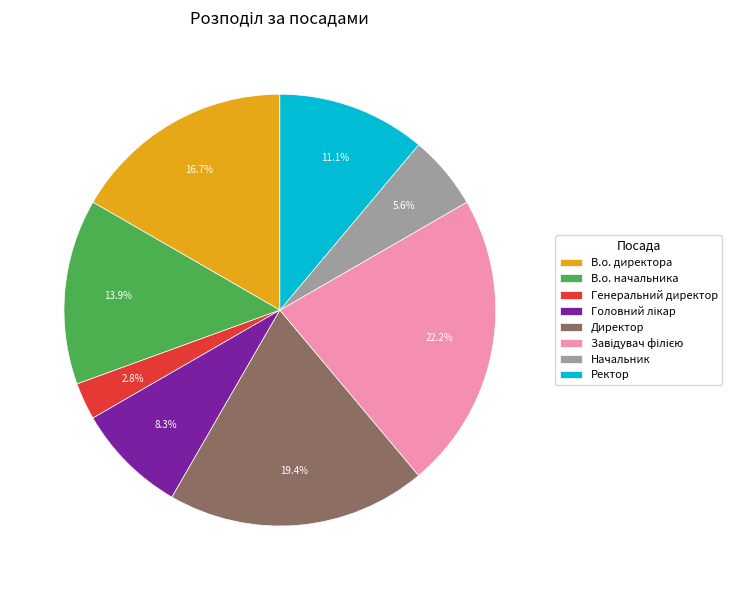

Which has a higher value, Начальник or В.о. директора?

В.о. директора